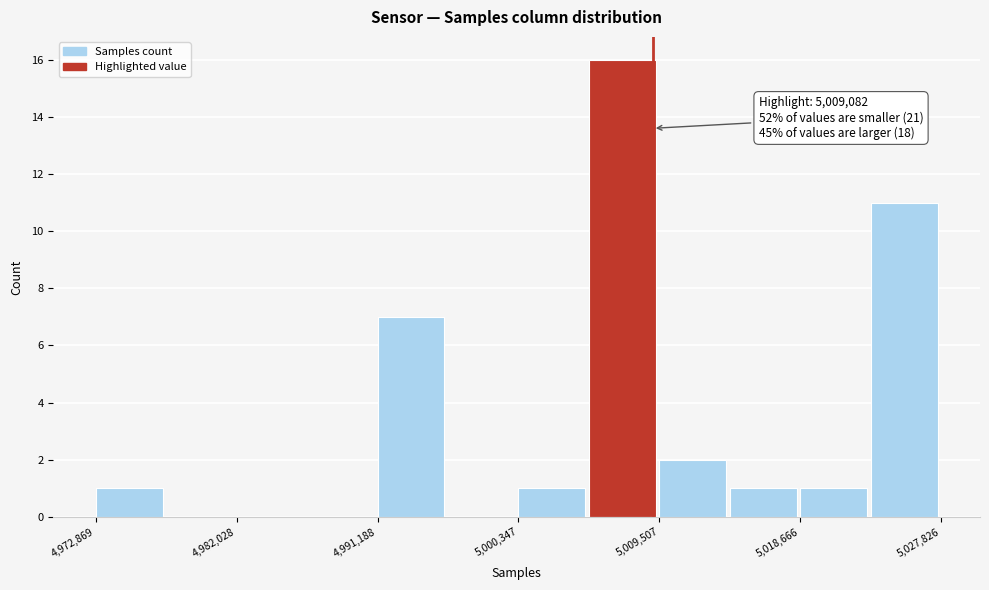

Over which range of the x-axis is the bar tallest?

5005000 to 5010000